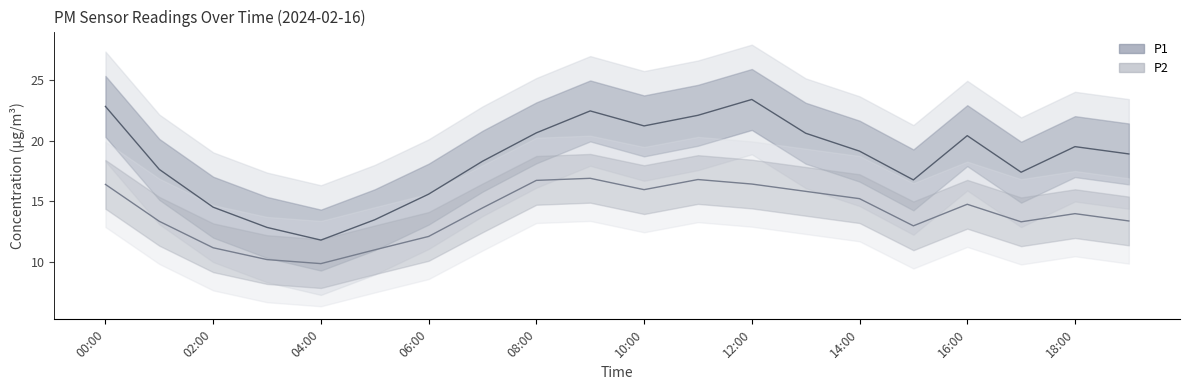

What is the total value across all series at 08:00?

37.4